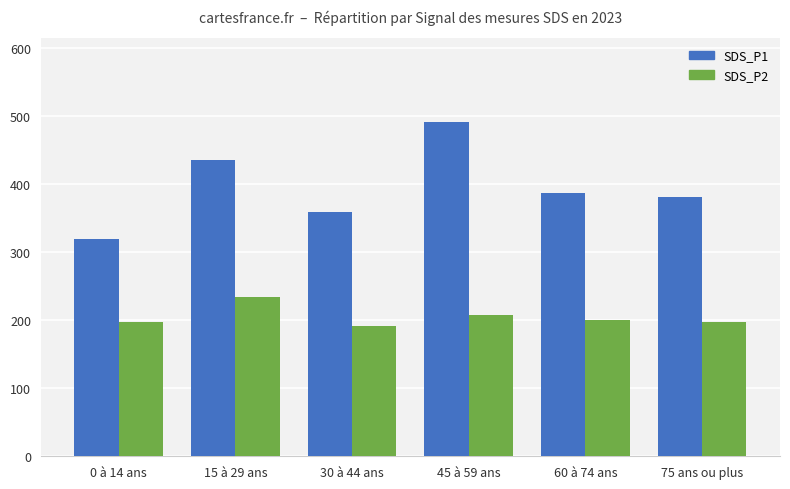

The value of SDS_P2 at 30 à 44 ans is 83. True or false?

False